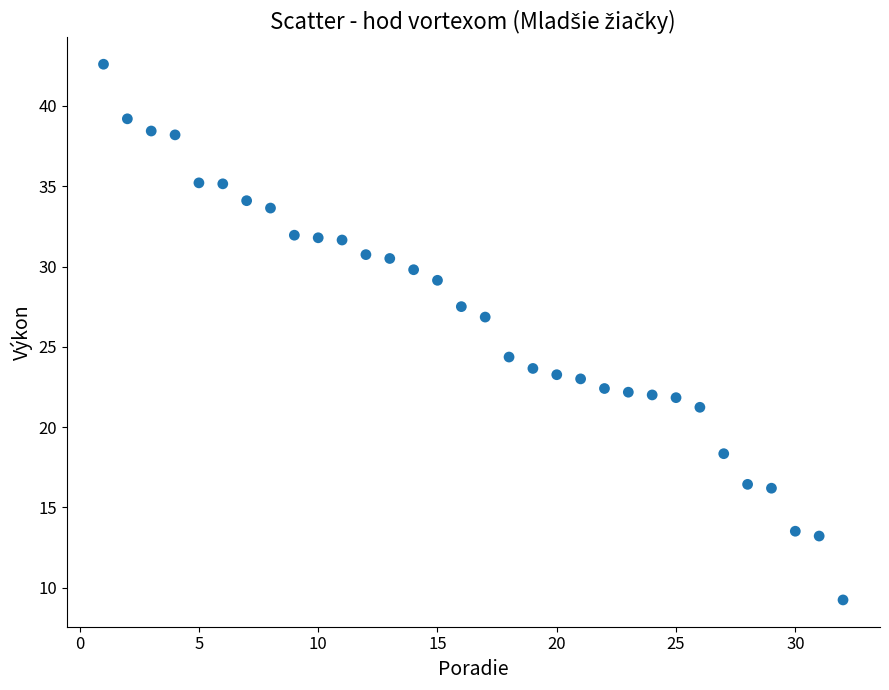

What Y value in the scatter plot is closest to 25?

24.4